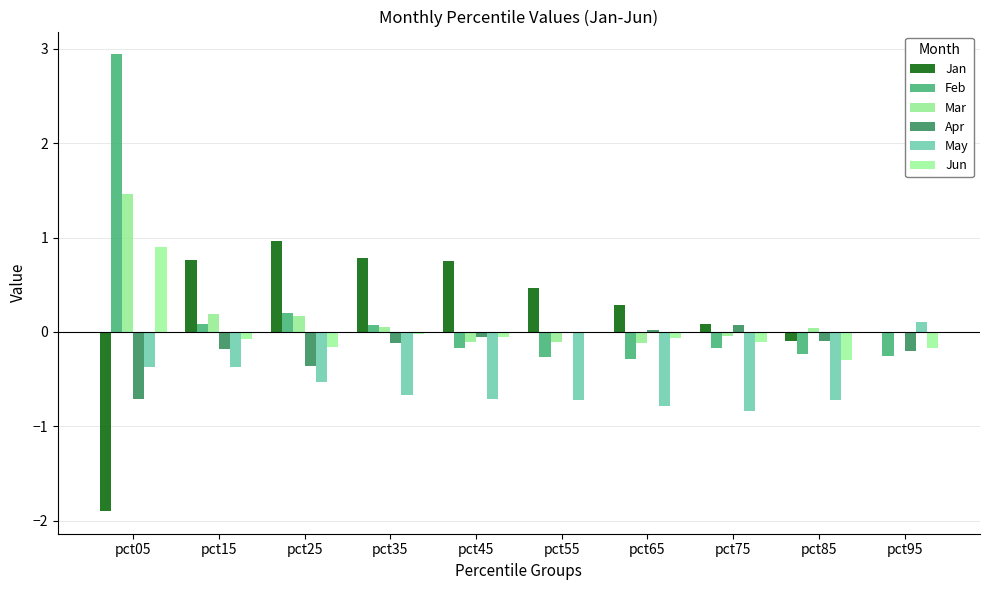

At pct75, list the series in order from smallest to largest.

May, Feb, Jun, Mar, Apr, Jan